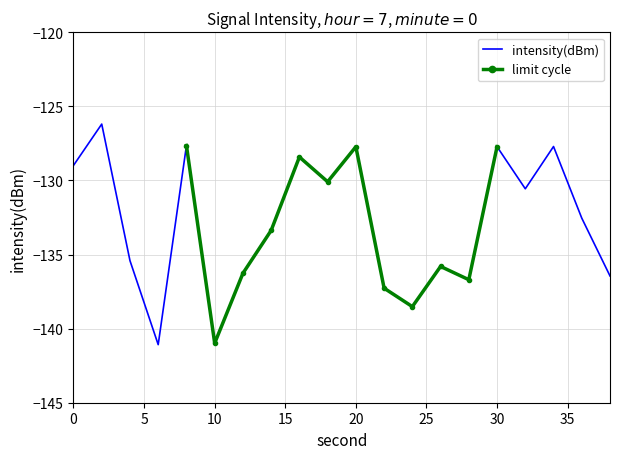

Reading right to left, extract all data points from this chart.

38=-136.4	36=-132.5	34=-127.7	32=-130.6	30=-127.7	28=-136.7	26=-135.8	24=-138.5	22=-137.3	20=-127.7	18=-130.1	16=-128.4	14=-133.4	12=-136.3	10=-141.0	8=-127.6	6=-141.1	4=-135.4	2=-126.2	0=-129.0